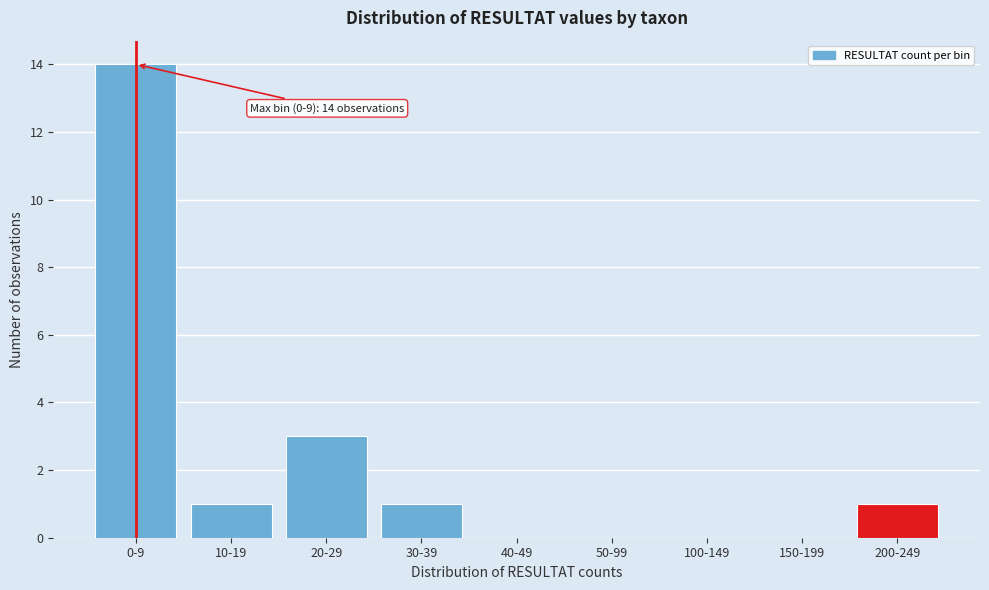

Reading left to right, what are all the values shown in this chart?

0-9=14	10-19=1	20-29=3	30-39=1	40-49=0	50-99=0	100-149=0	150-199=0	200-249=1